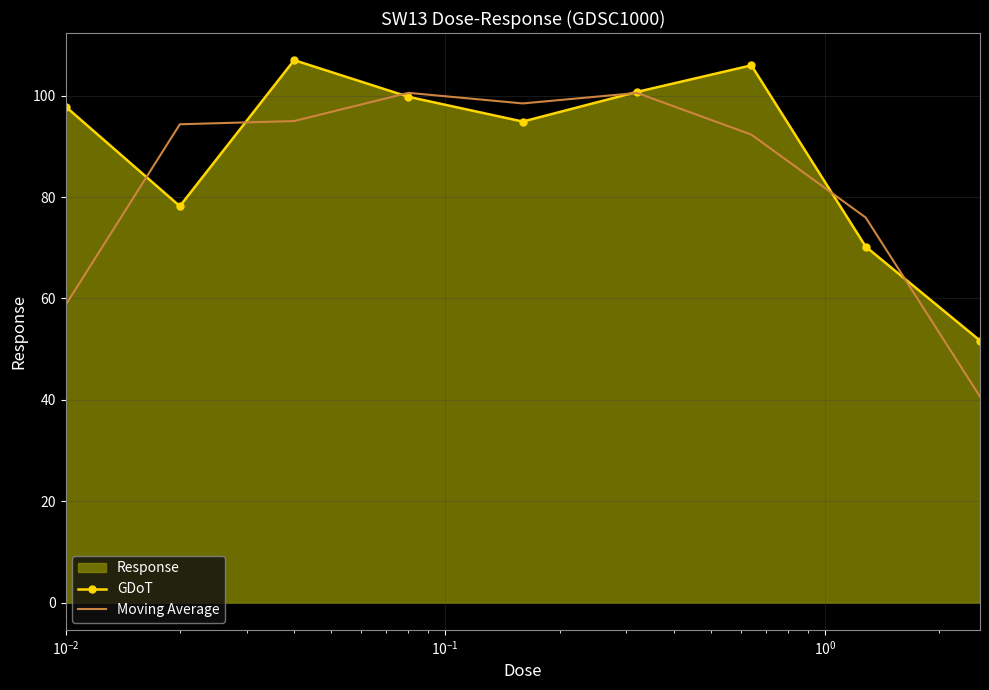

How many interior local valleys does the GDoT series have?

2